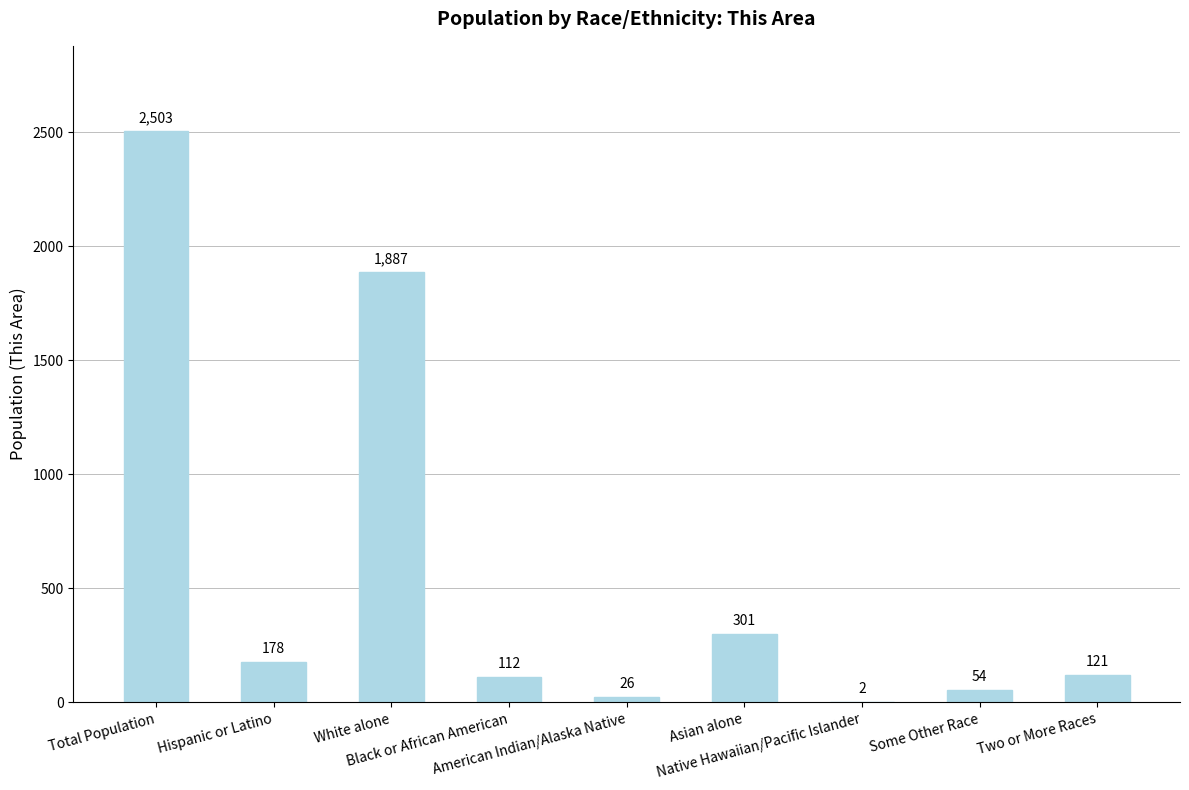

What is the maximum value shown in the chart?

2503